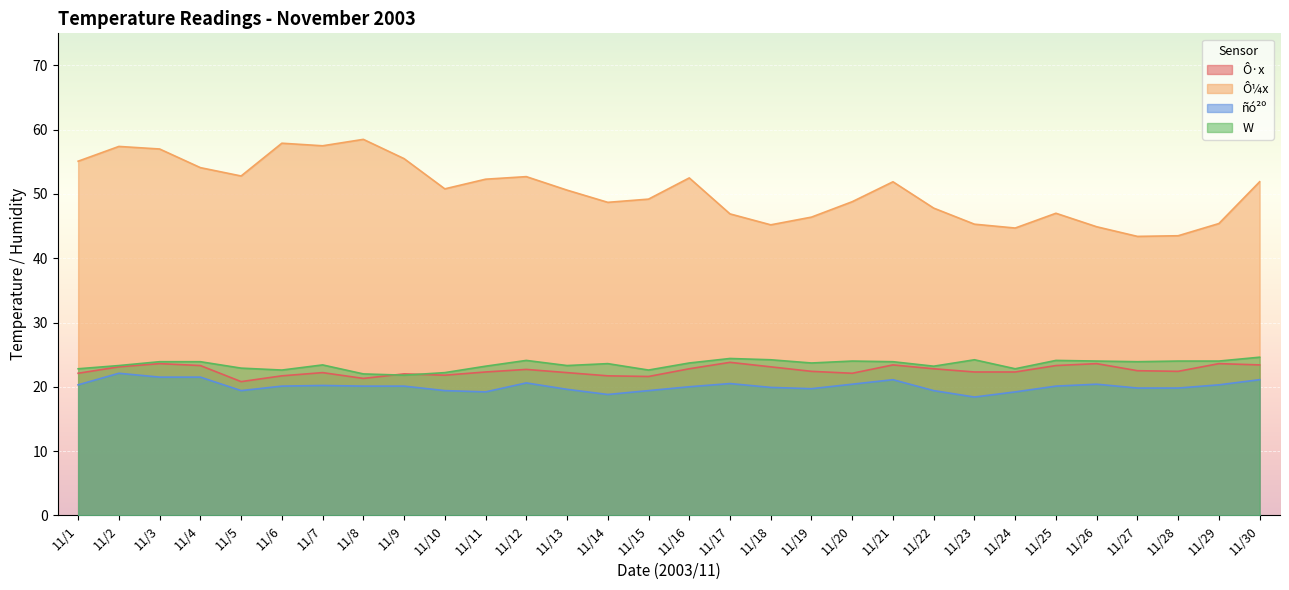

Which series has the largest total across all categories?

Ô¼x